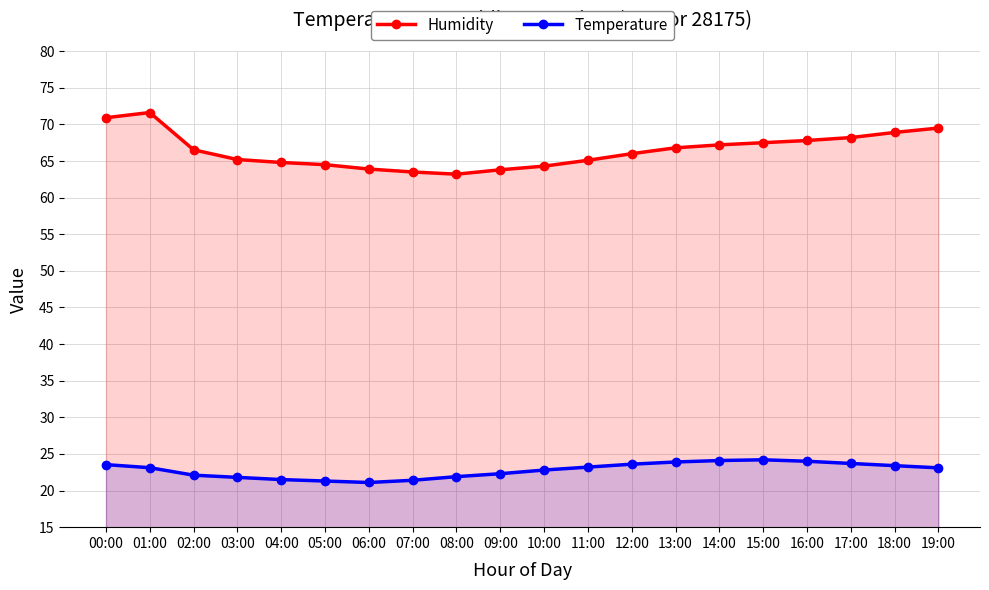

What is the difference between the maximum and minimum values in the Temperature series?

3.1